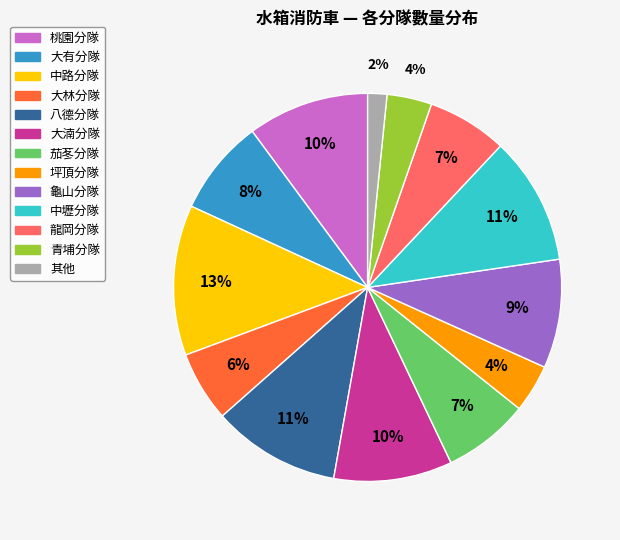

Is there a majority slice in this chart?

No